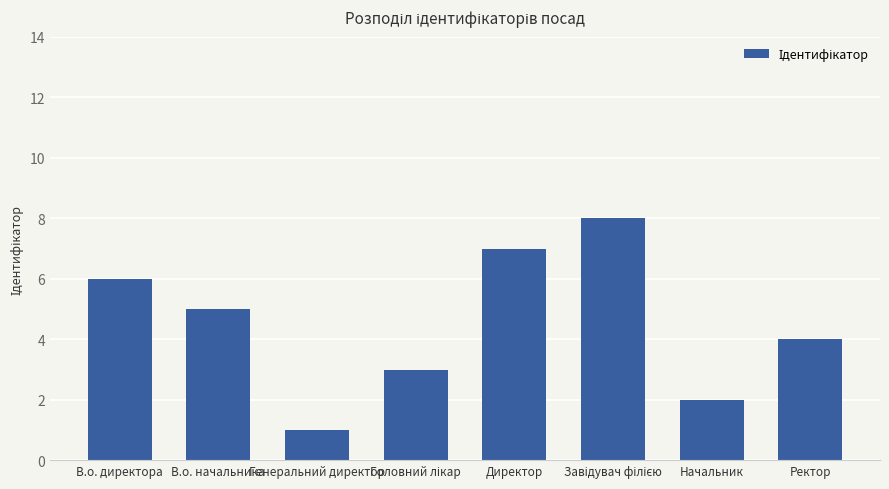

True or false: the data shows 6 at Ректор.

False